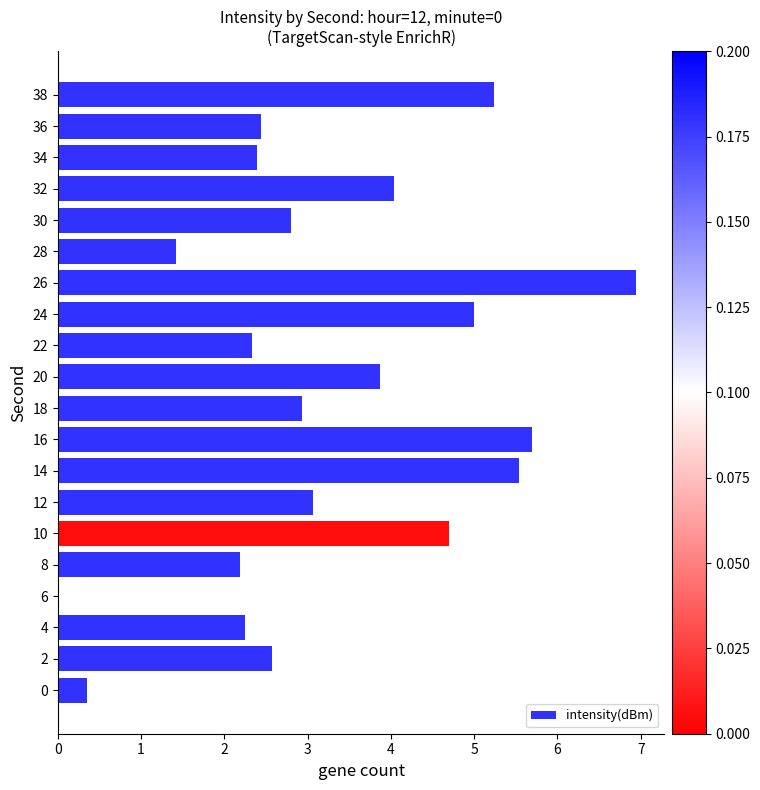

Is it true that the value at 10 is 4.7?

True